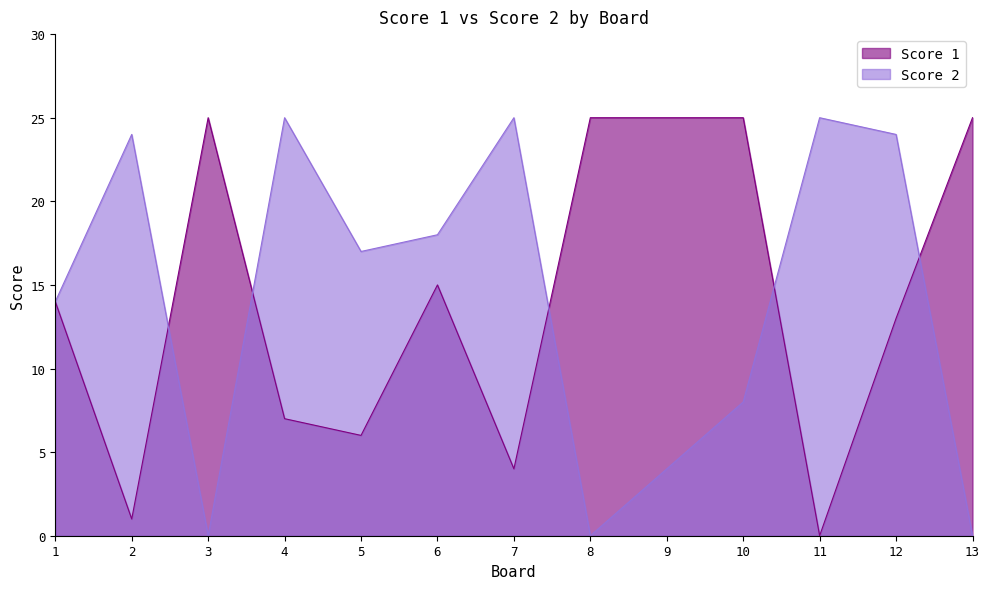

True or false: Score 1 has a value of 10 at 4.

False